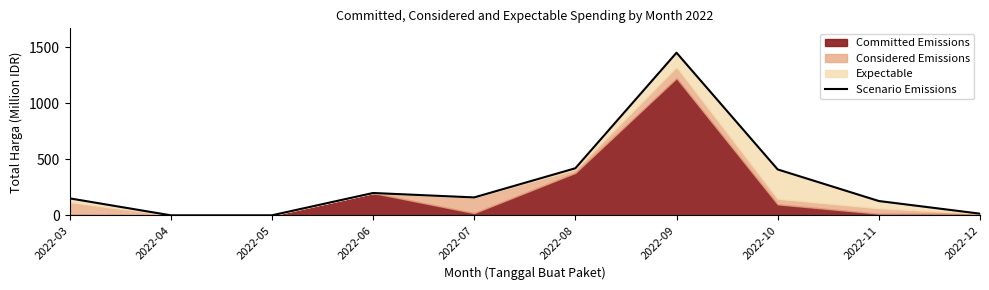

What is the change in value from 2022-11 to 2022-12?

-112.8